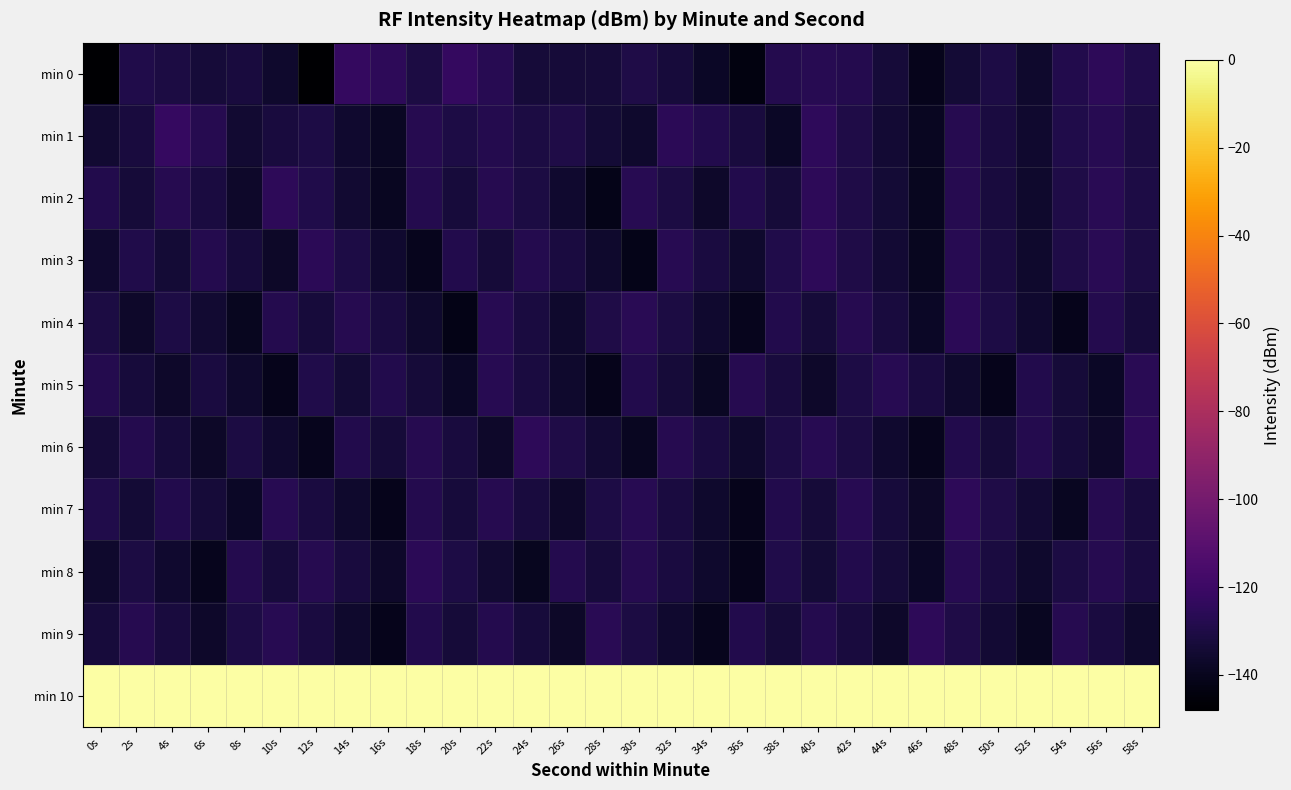

At which category is the sum across all series the highest?

48s